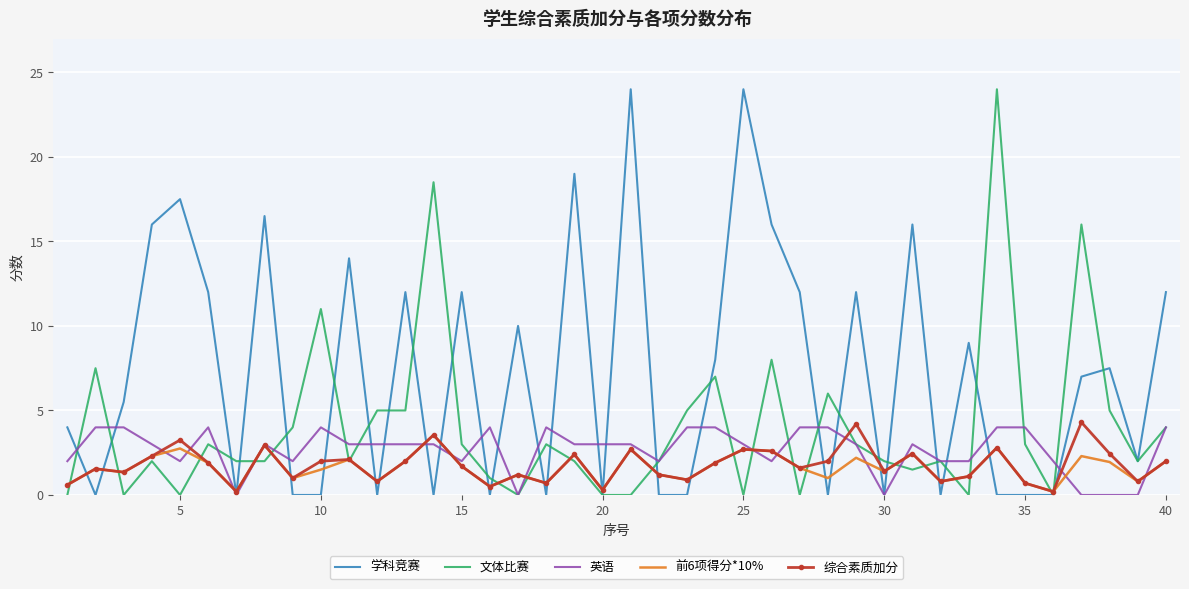

What are all the series names shown in the legend?

学科竞赛, 文体比赛, 英语, 前6项得分*10%, 综合素质加分